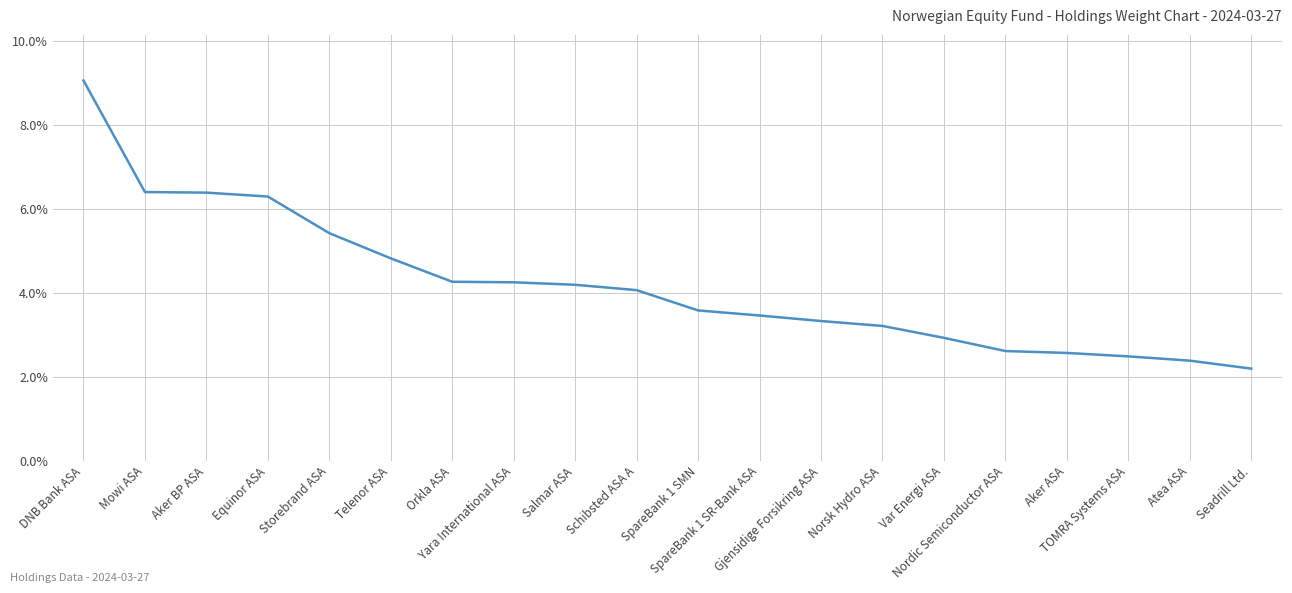

What is the greatest value displayed?

9.1